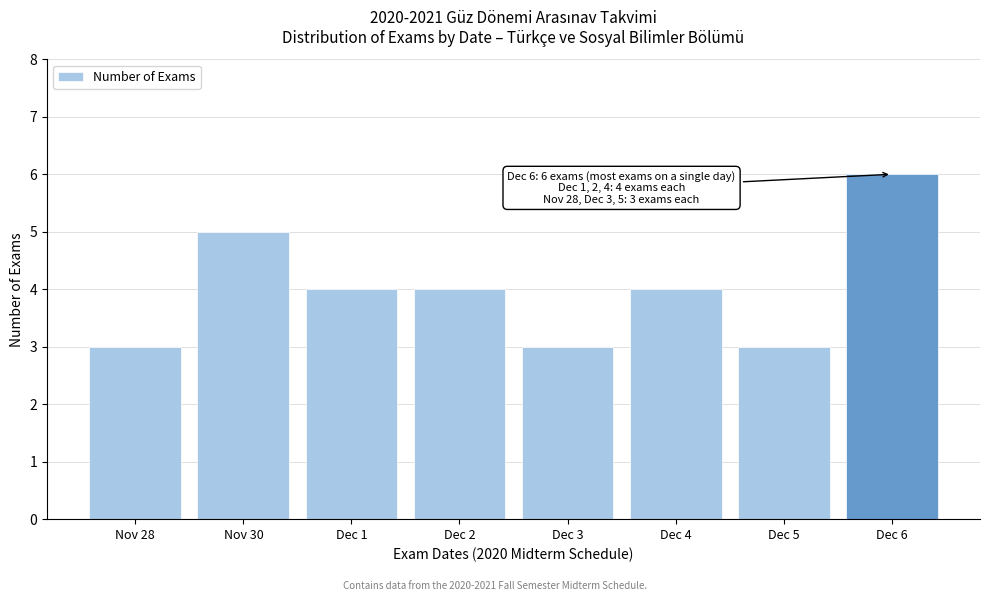

Reading right to left, extract all data points from this chart.

6	3	4	3	4	4	5	3